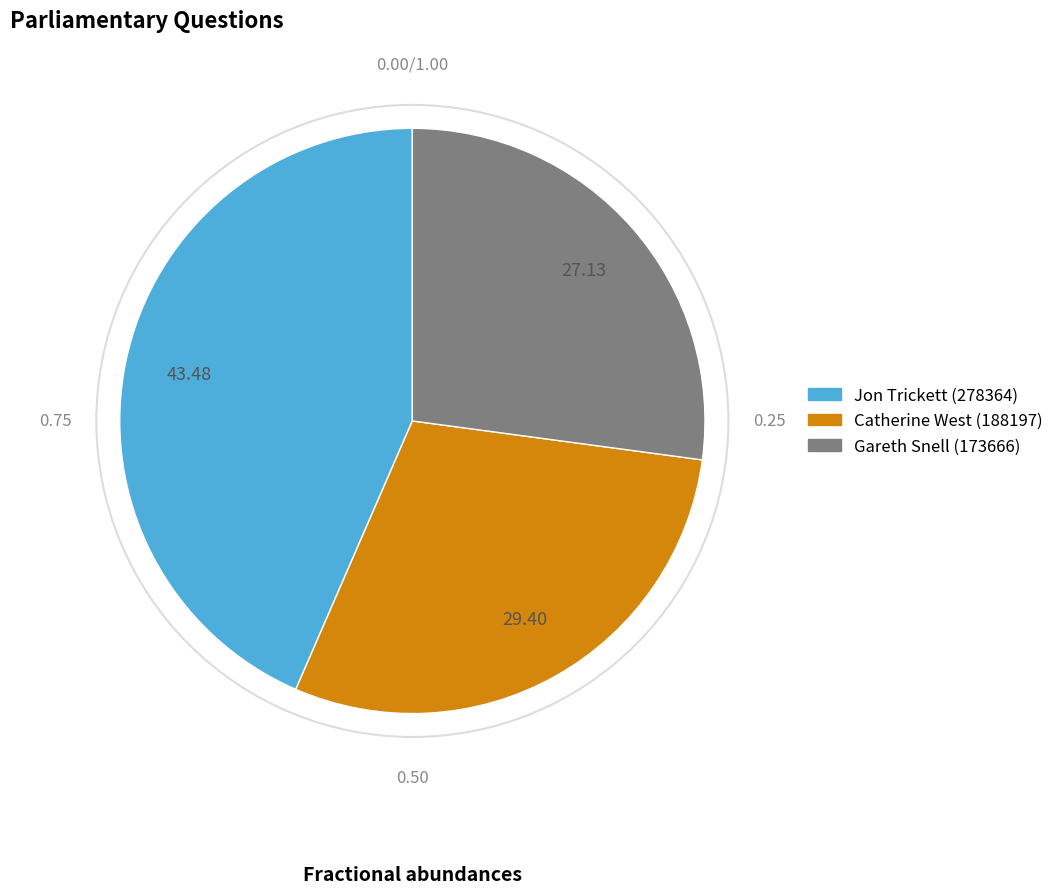

Combined, do Jon Trickett (278364) and Gareth Snell (173666) account for over 50%?

Yes